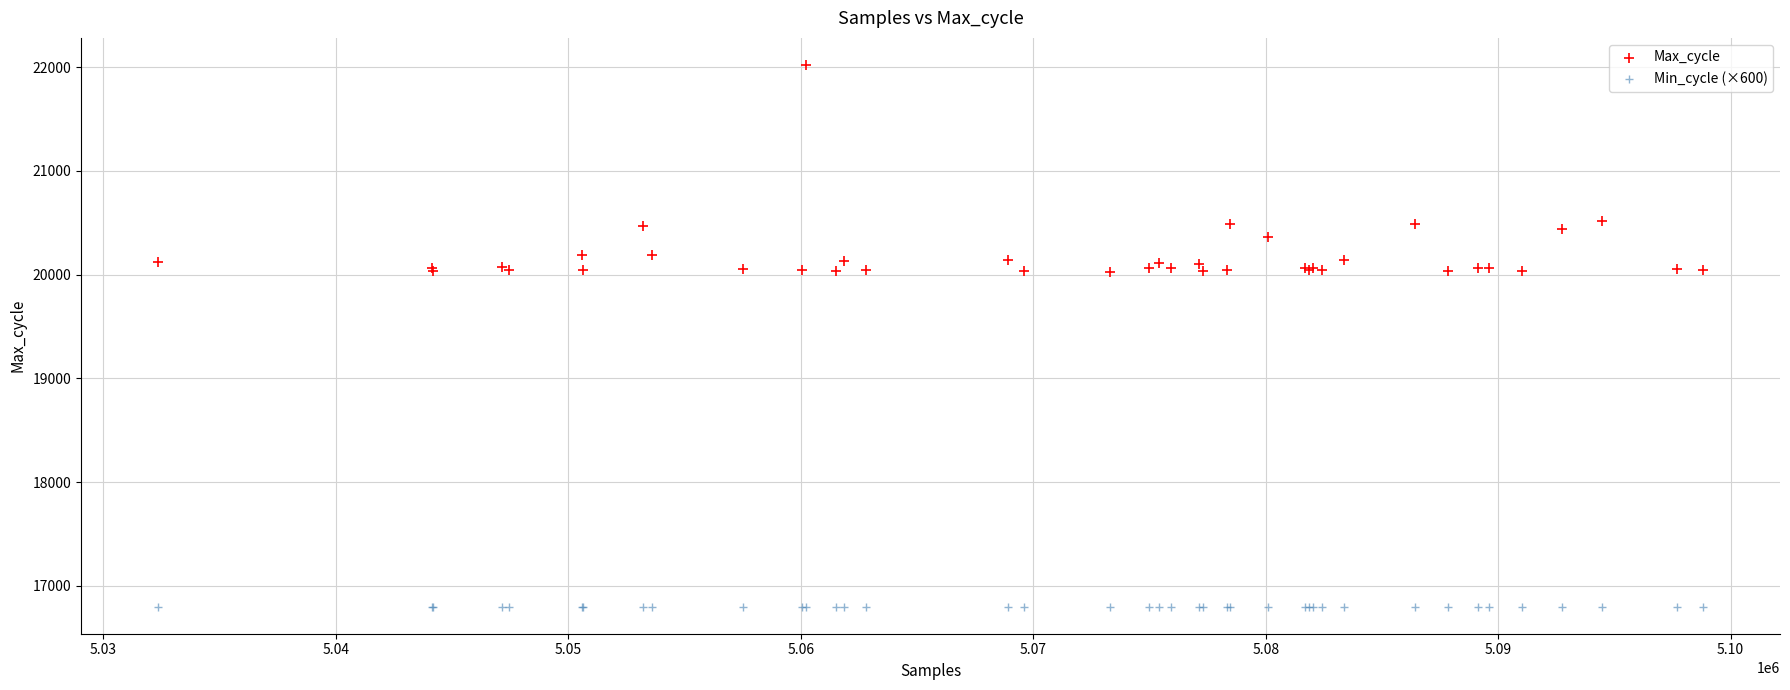

Which series reaches the maximum Y coordinate?

Max_cycle